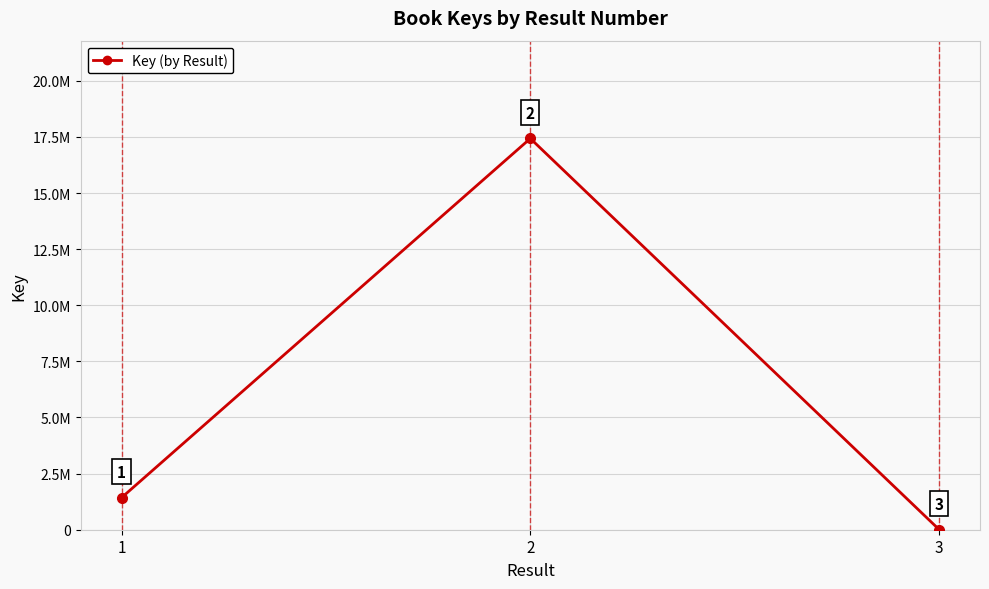

Reading left to right, extract all data points from this chart.

1=1427445	2=17430617	3=7636